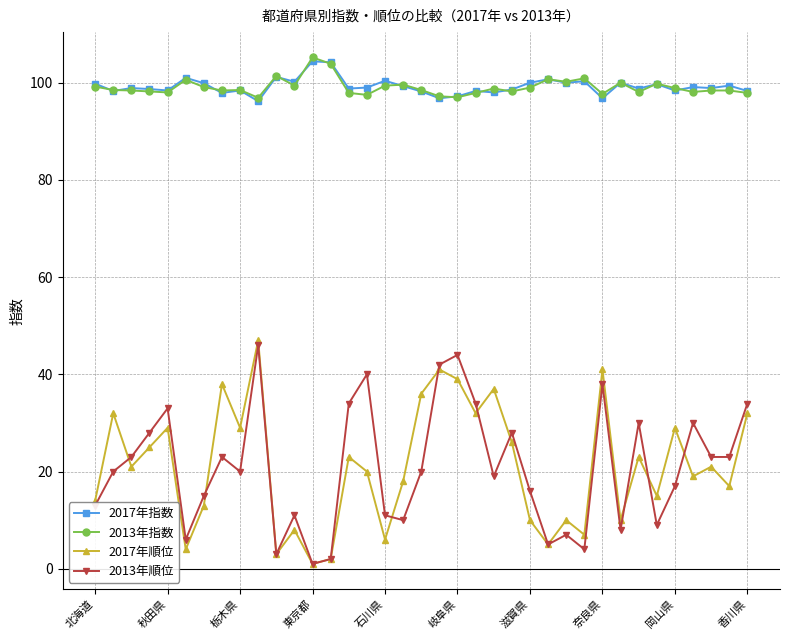

True or false: 2013年指数 has more than 0 interior local peaks.

True